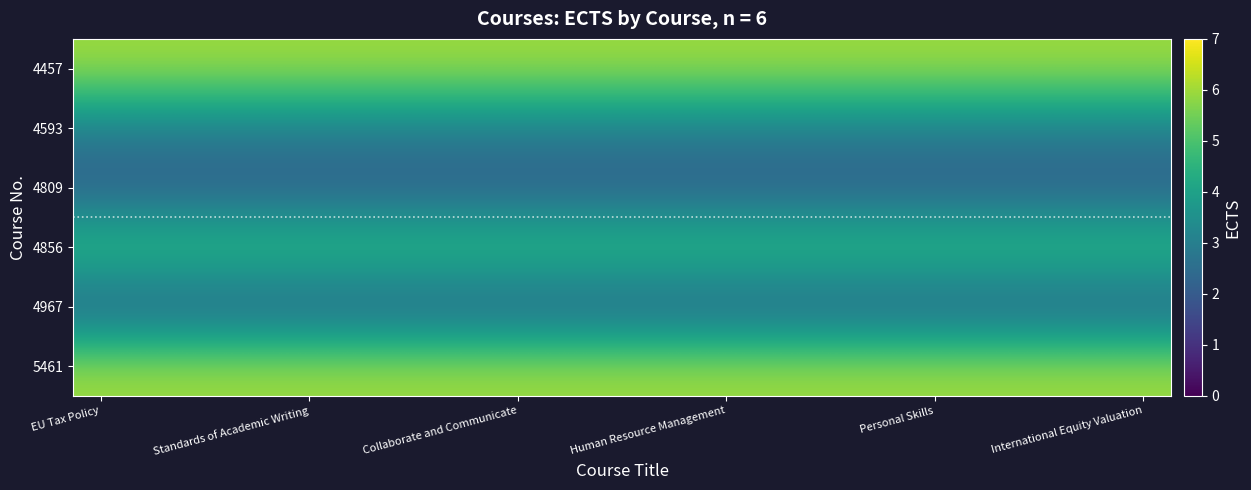

Which series has the largest range (max minus min)?

4457